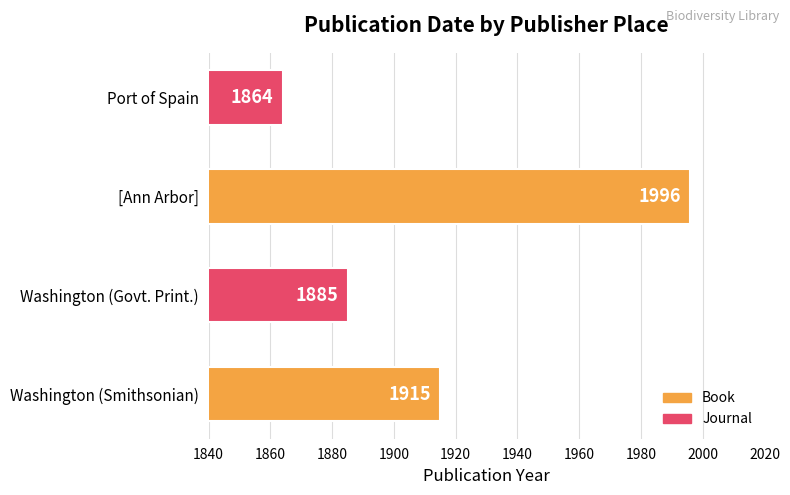

True or false: the data shows 1996 at [Ann Arbor].

True